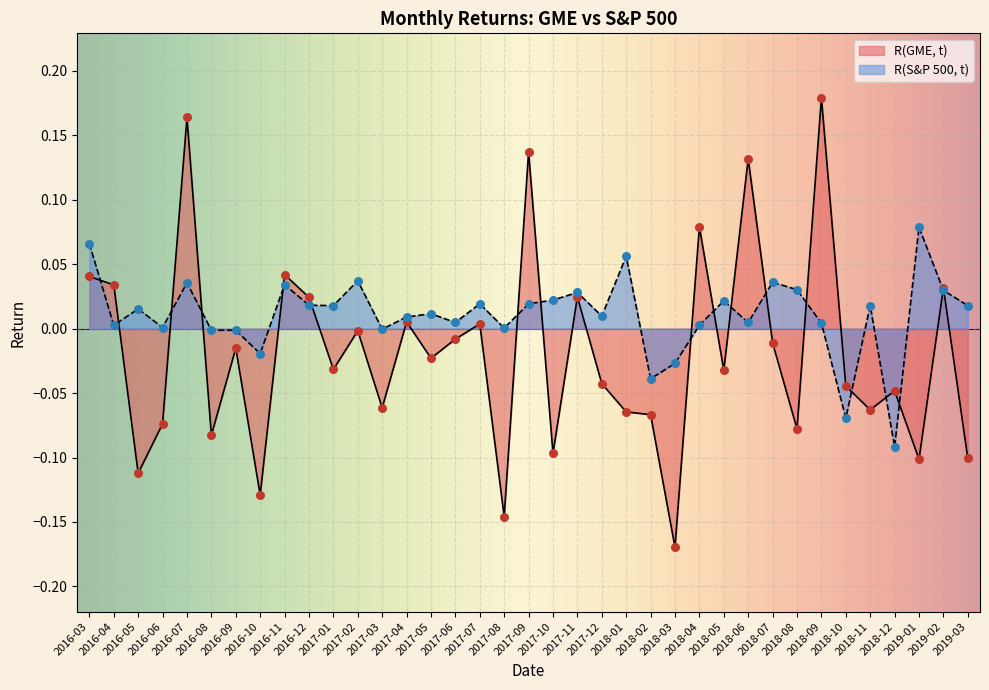

At how many categories does at least one series exceed 0?

29